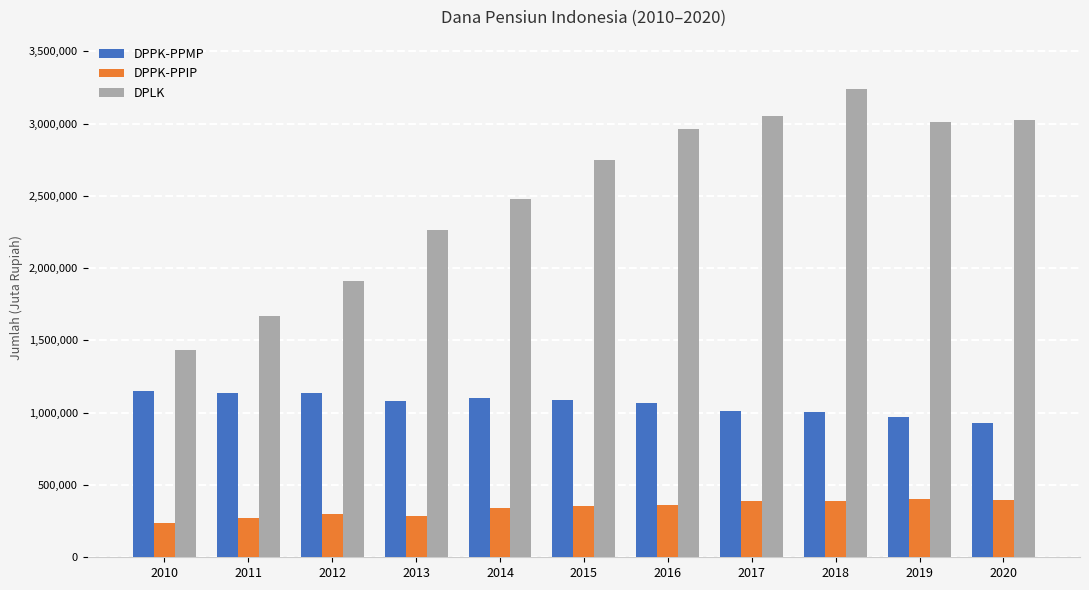

Is it true that DPLK equals 2479435 at 2014?

True